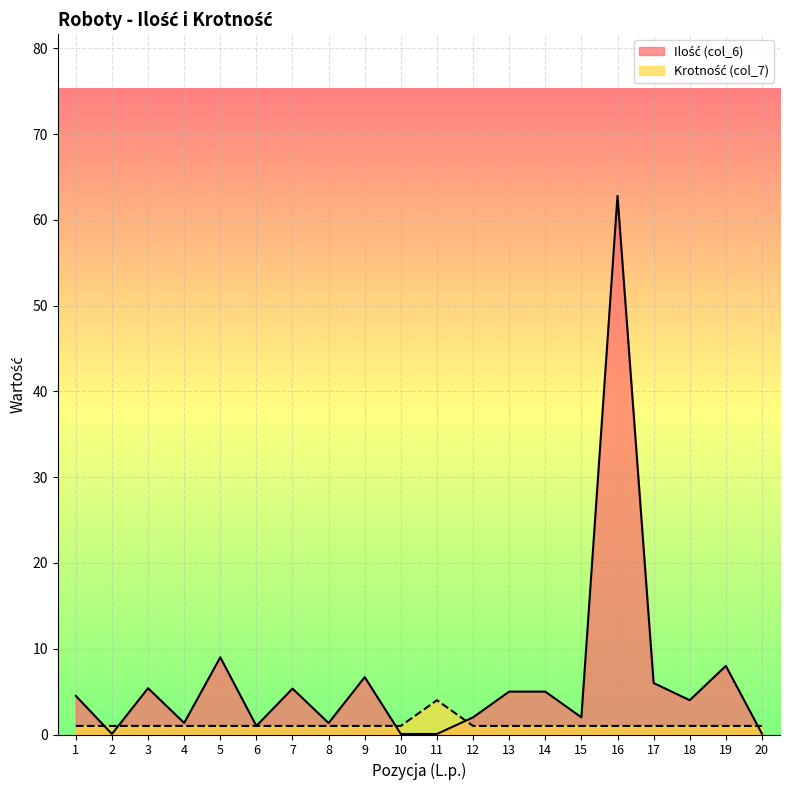

At which label is Krotność (col_7) closest to 2?

1